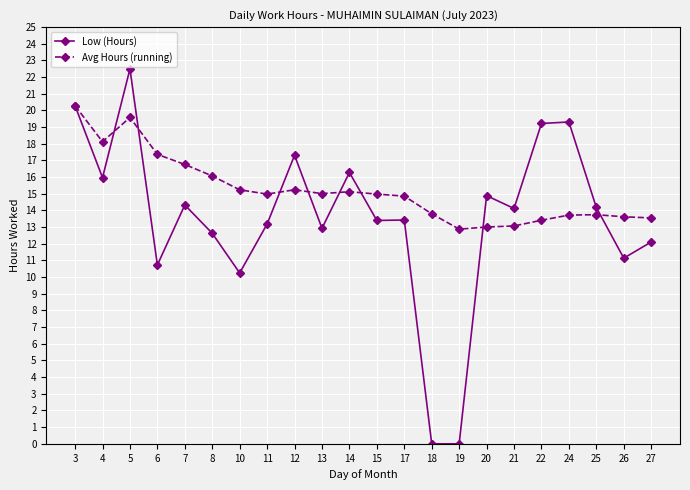

What are all the series names shown in the legend?

Low (Hours), Avg Hours (running)